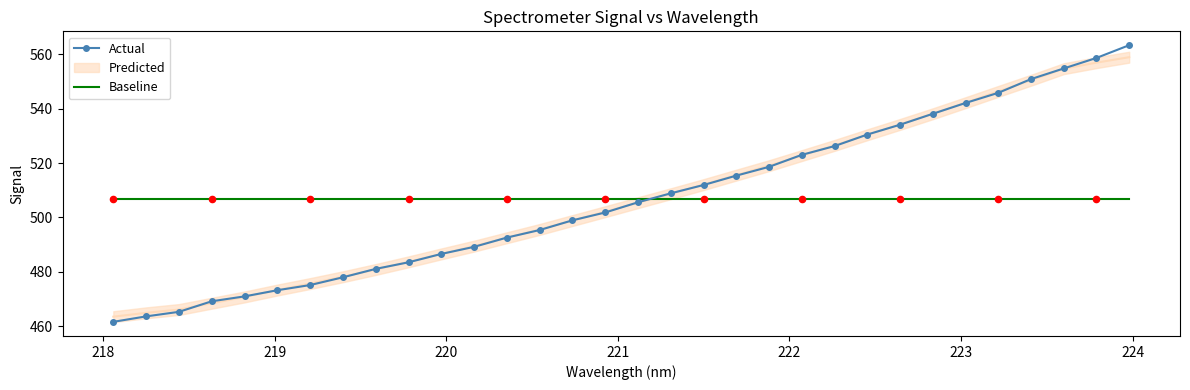

Which series contains the lowest Y value?

Actual